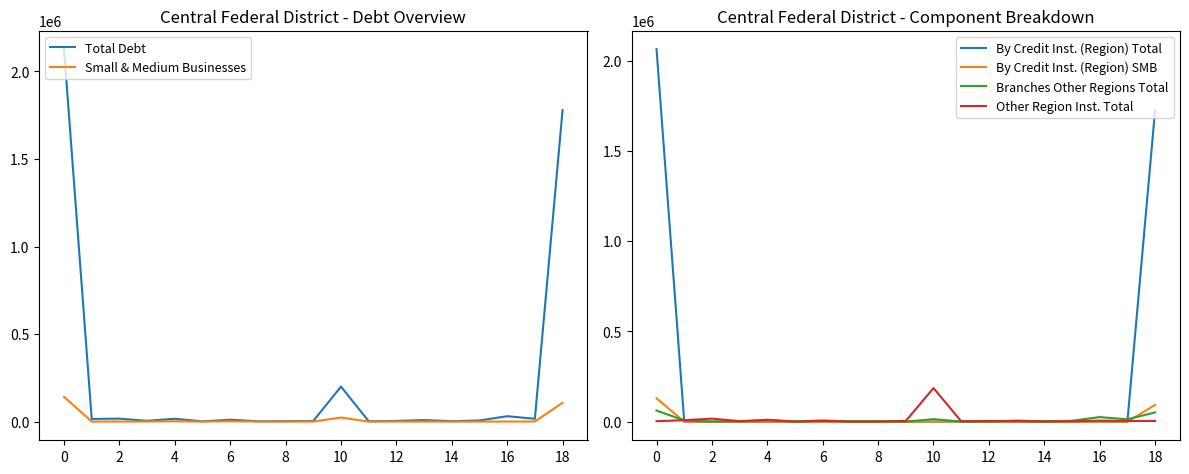

Is it true that Other Region Inst. Total equals 3824 at 16?

False